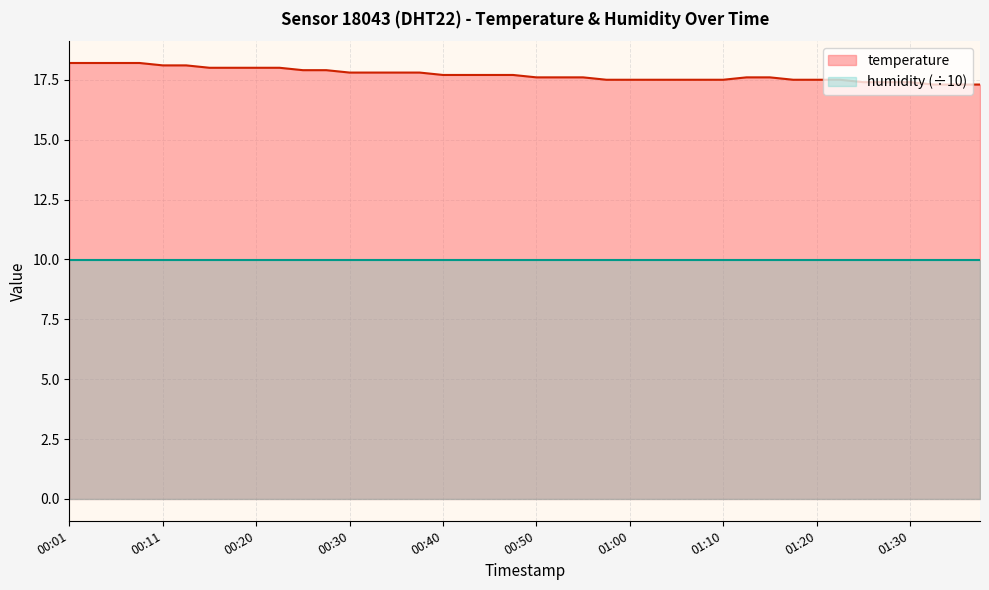

At which label is the value closest to 17?

01:33